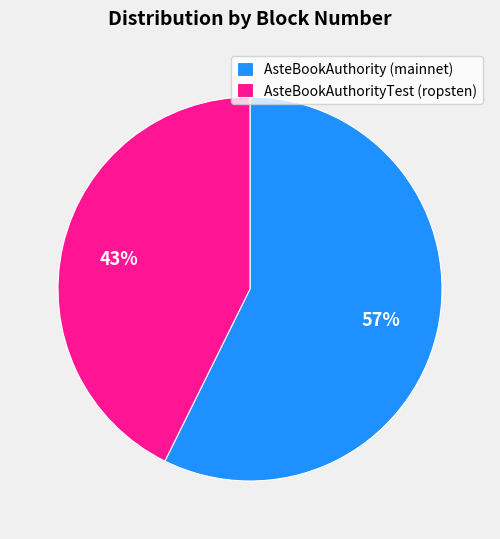

Is the sum of AsteBookAuthorityTest (ropsten) and AsteBookAuthority (mainnet) greater than half?

Yes